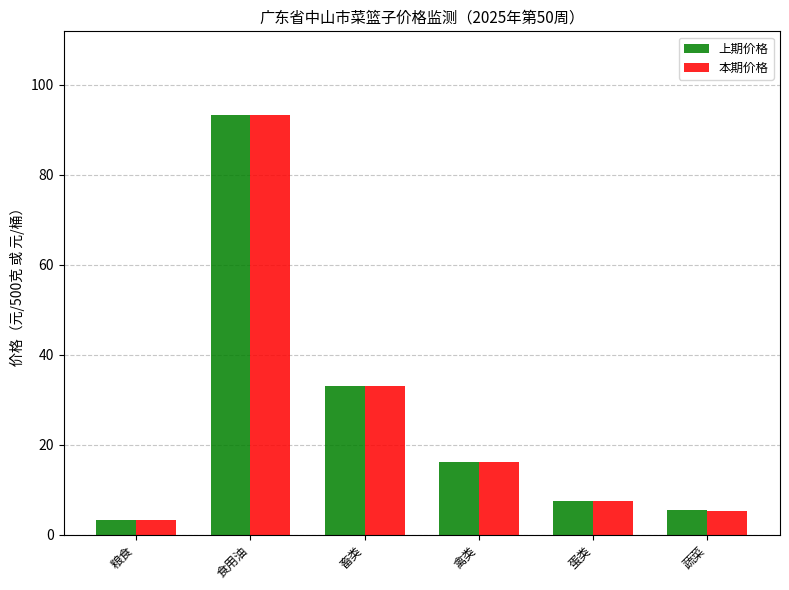

How many bars are there in each group?

2